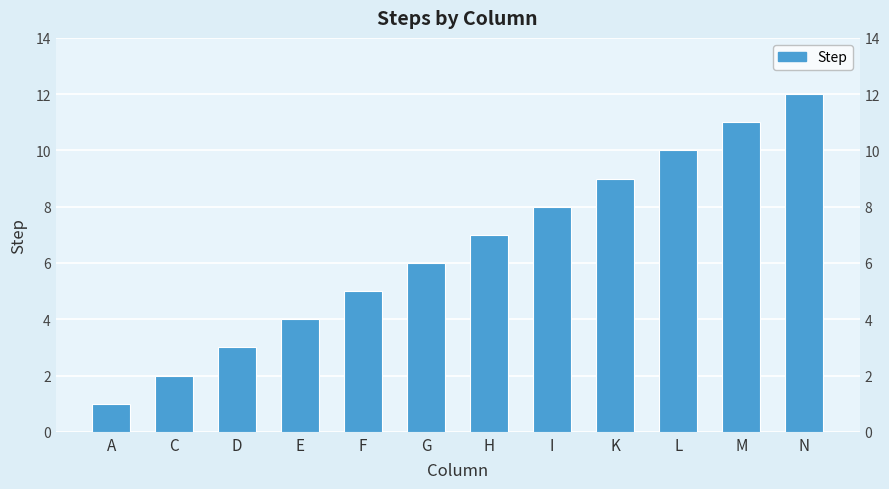

Where does the data first go above 7?

I